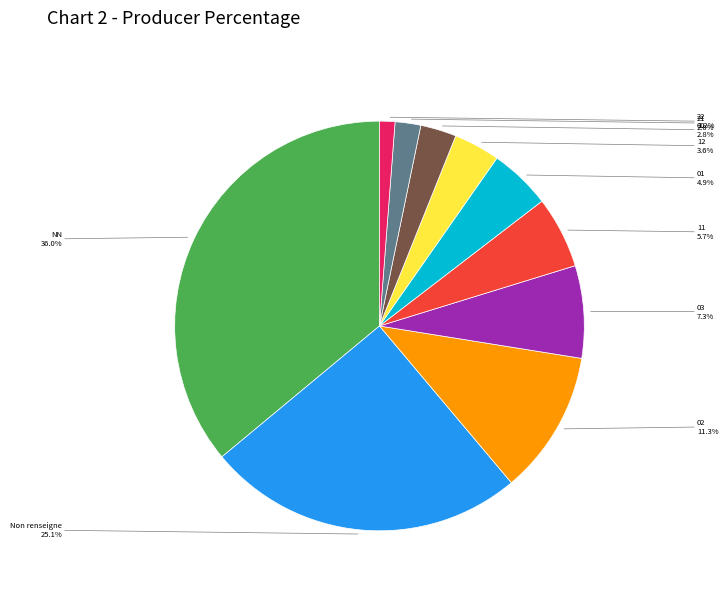

Count the number of slices in the pie.

10